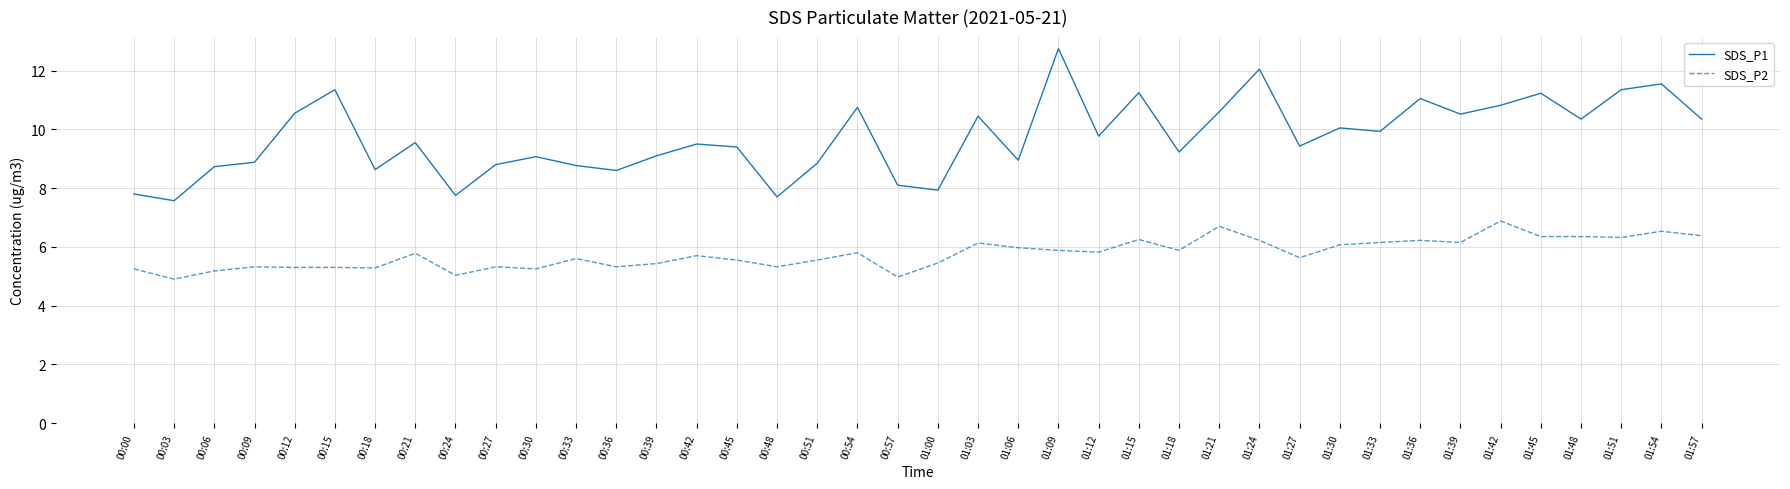

What position from the right is 00:45?

25